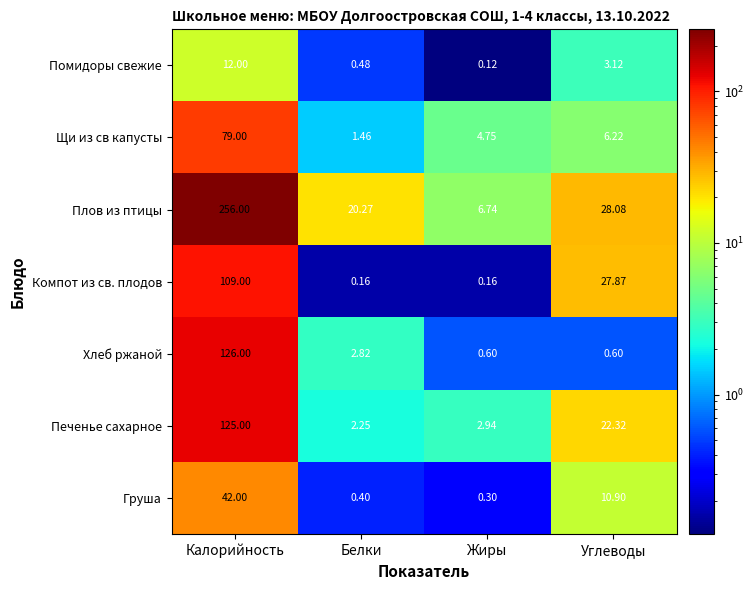

Which series has the largest range (max minus min)?

Плов из птицы